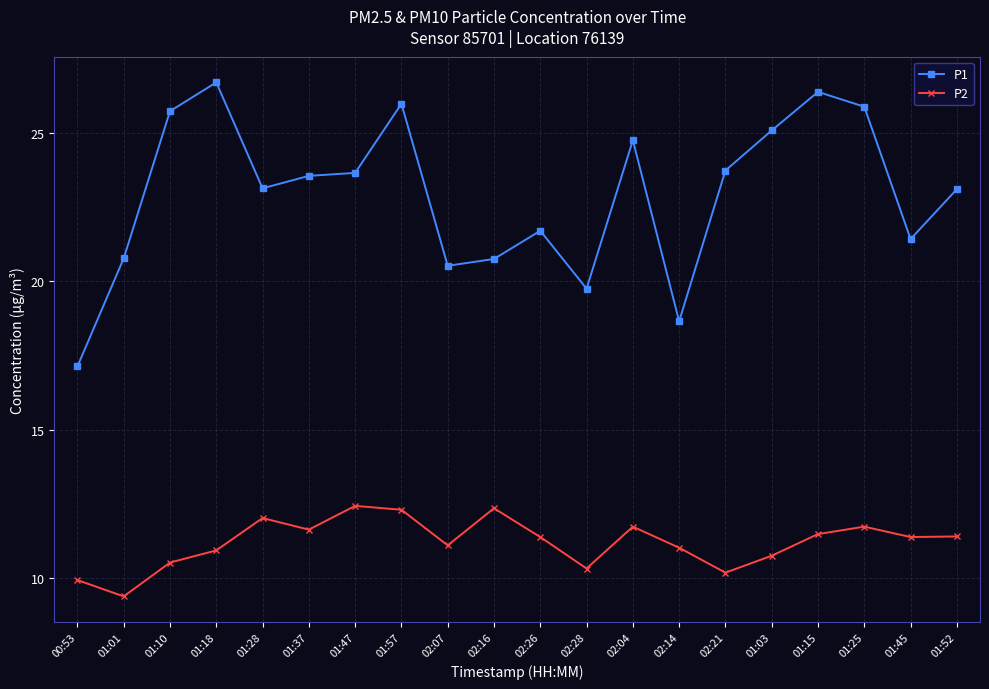

True or false: P2 has a value of 11.5 at 01:15.

True